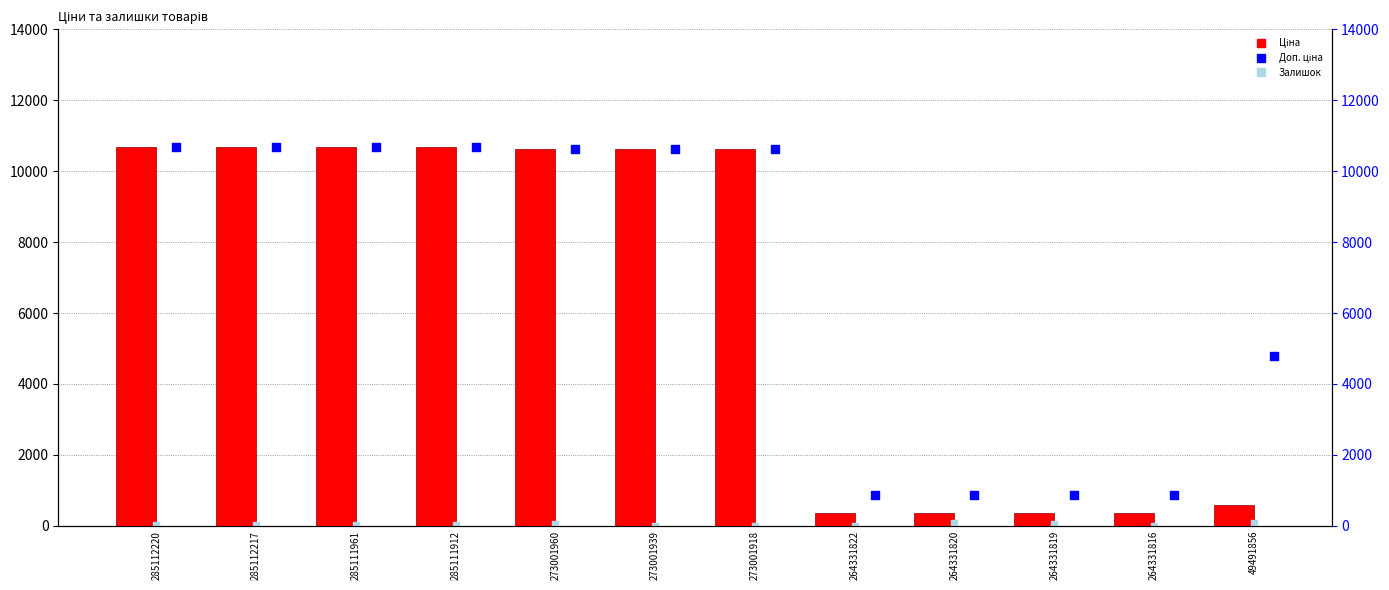

Which series has the widest spread of Y values?

Ціна